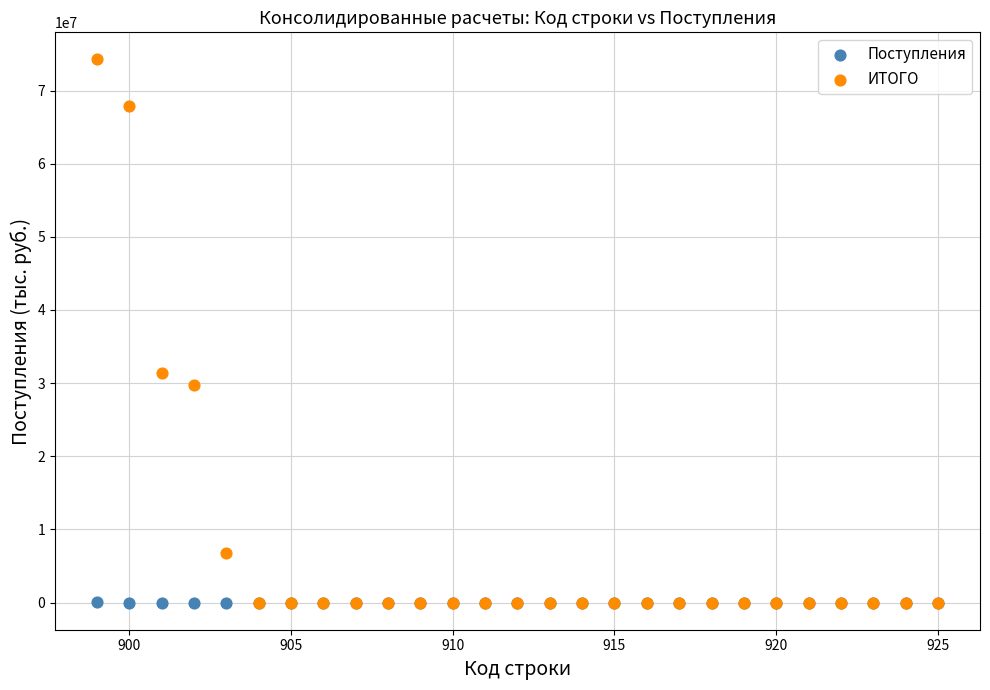

In the ИТОГО series, what Y value is closest to 37120441?

31337100.8